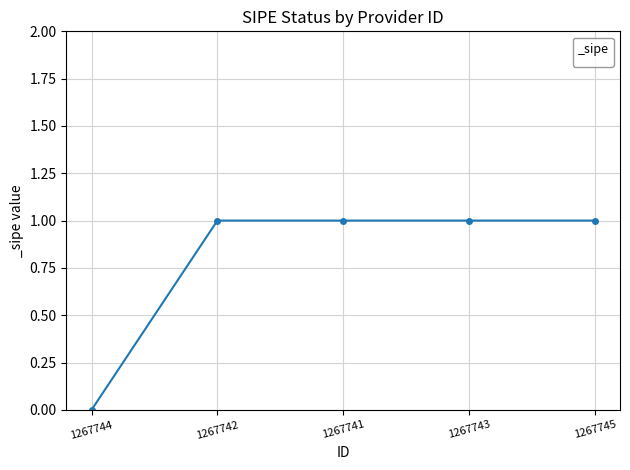

What is the difference between the second highest and minimum values?

1